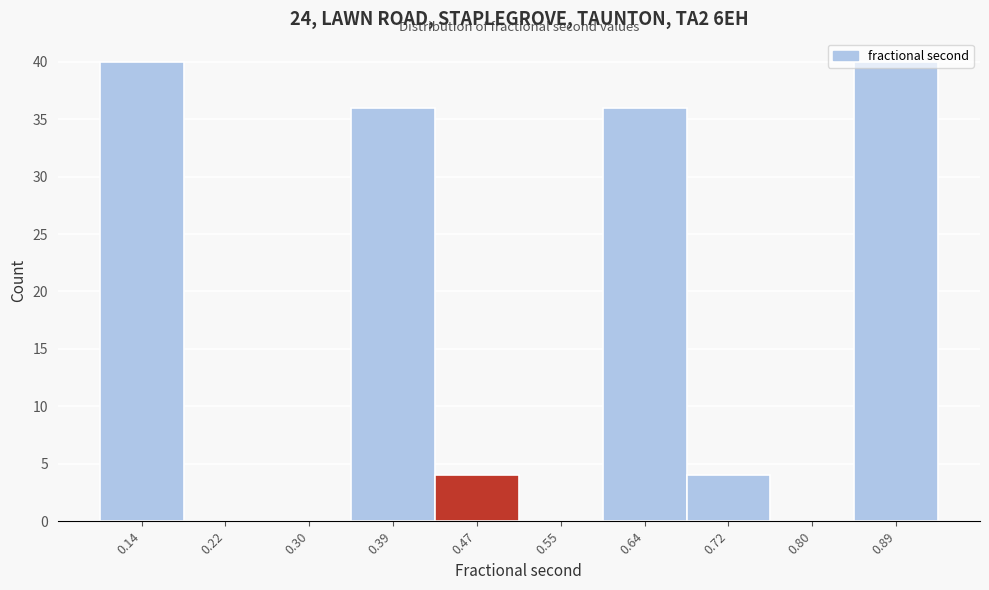

Is it true that the value at 0.72 is 2?

False